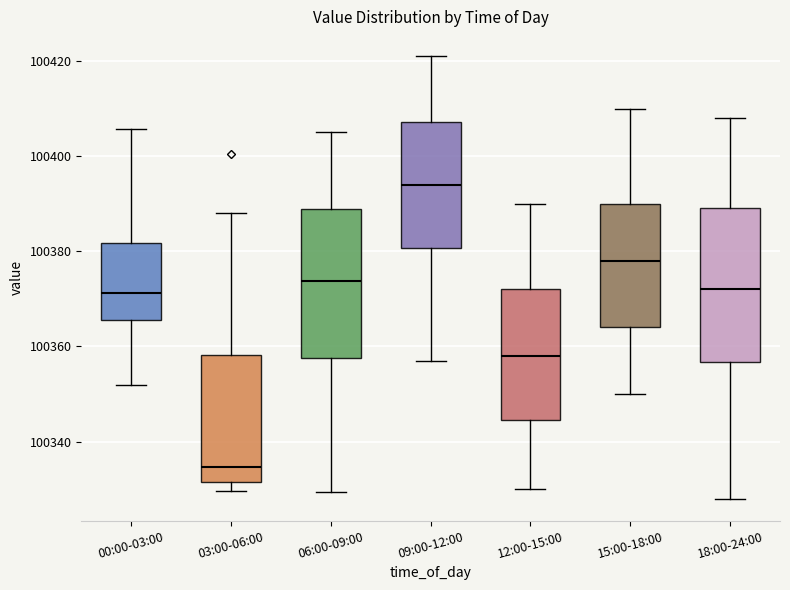

Which box's median line is the highest?

09:00-12:00